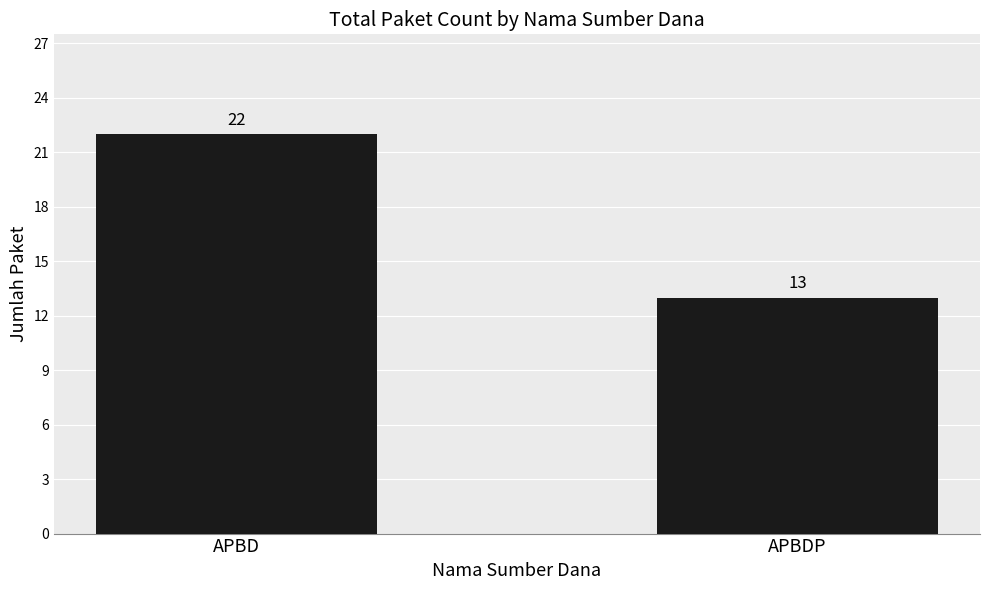

Rank the categories by value from lowest to highest.

APBDP, APBD